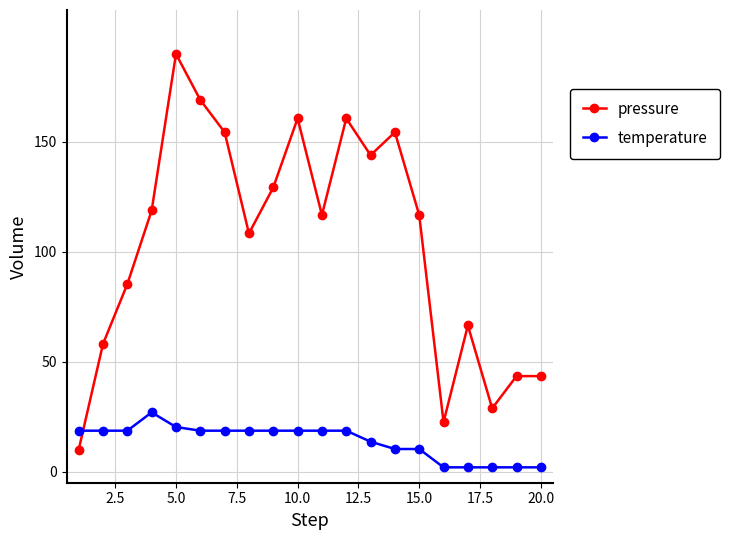

Count the number of categories in the chart.

20